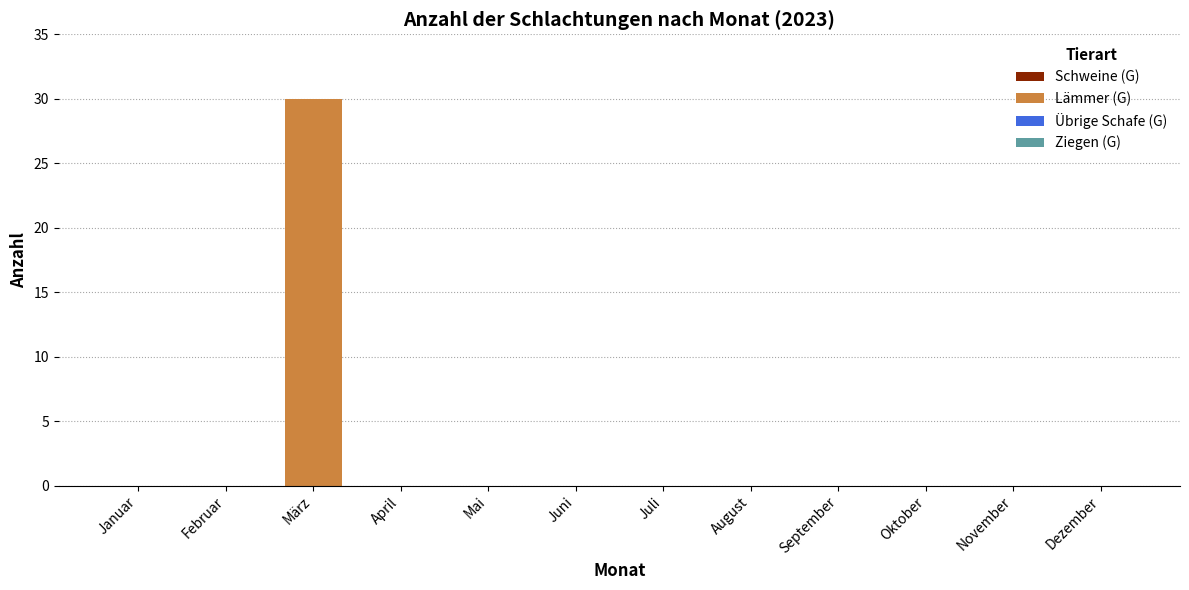

Which category has the highest value across all series?

März